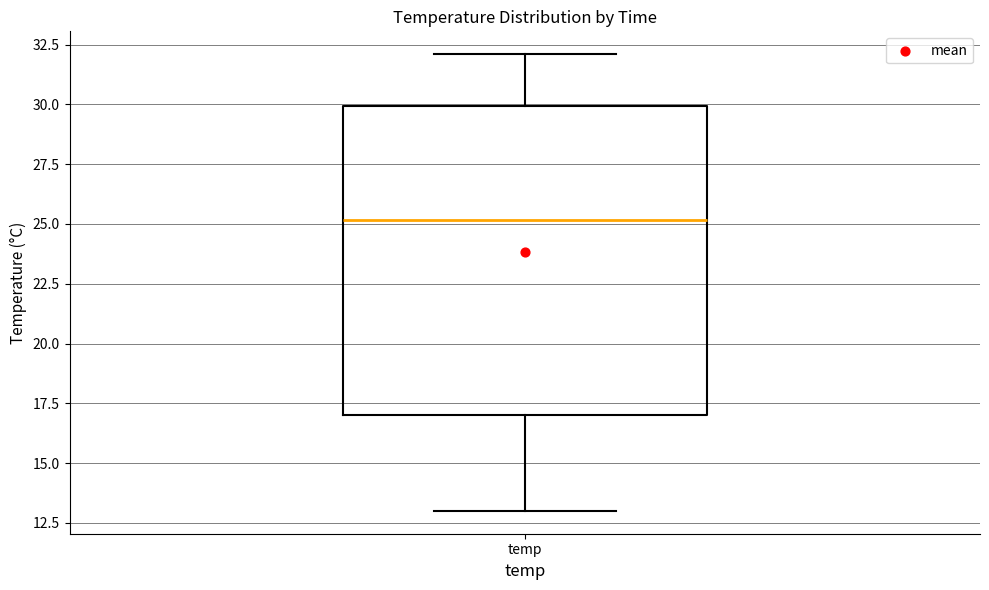

Where does the median line of the box for temp sit on the y-axis? The values are not printed on the chart, so give them approximately, as read against the axis.

25